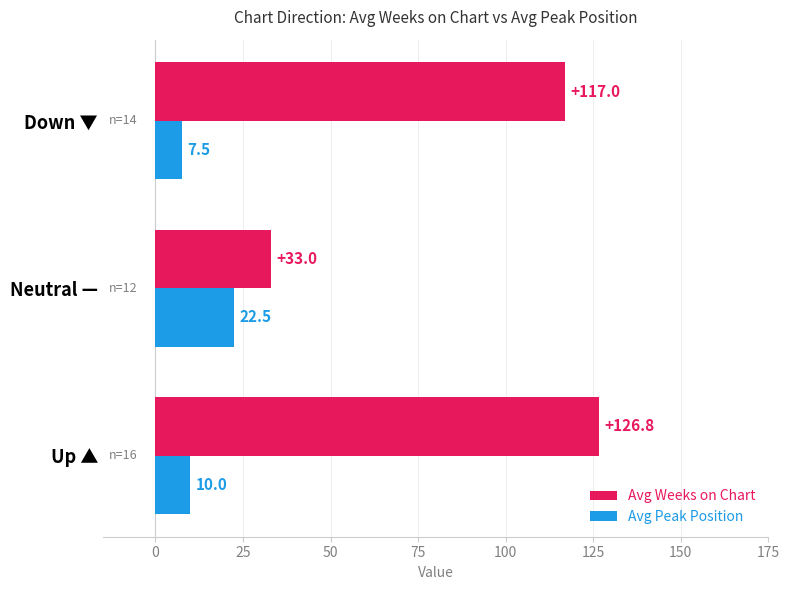

How many data points does each series have?

3